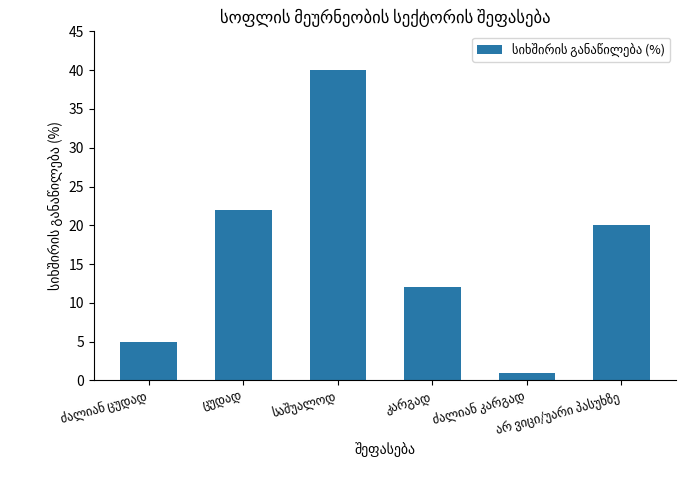

What is the maximum value shown in the chart?

40